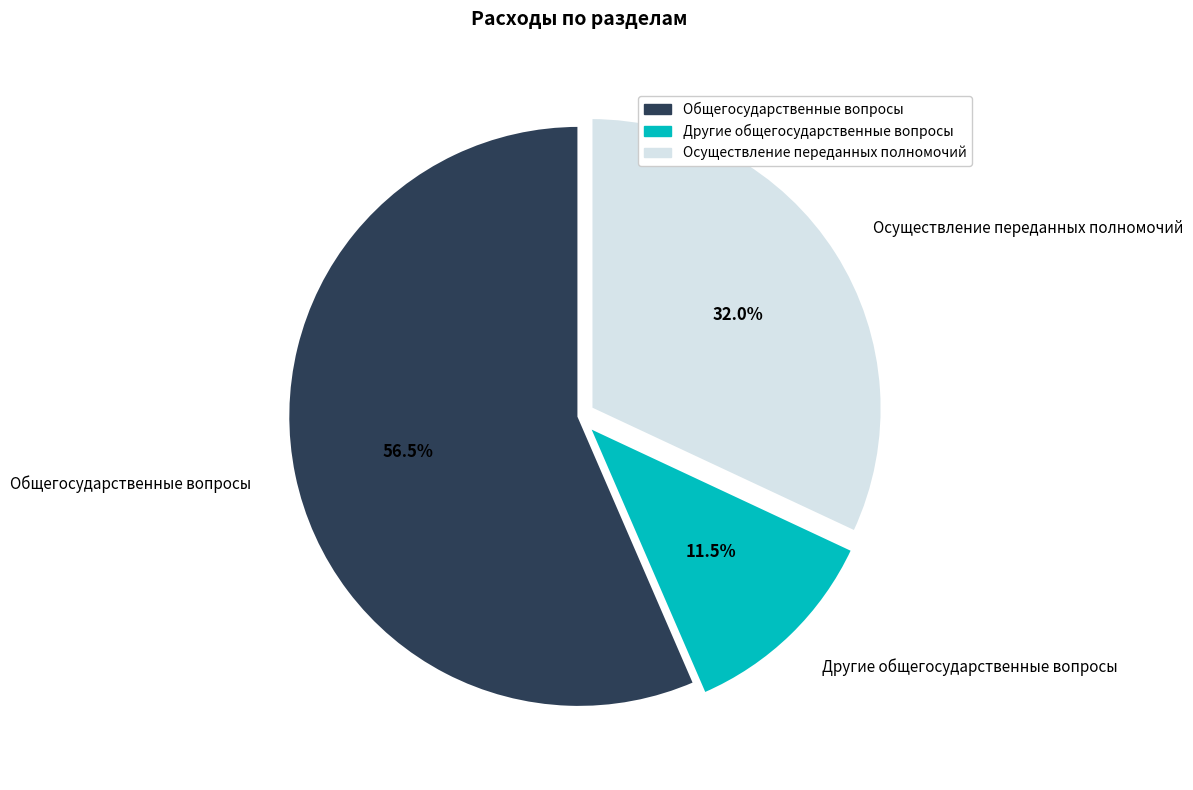

Approximately how many times larger is the value at Другие общегосударственные вопросы compared to Осуществление переданных полномочий?

0.4